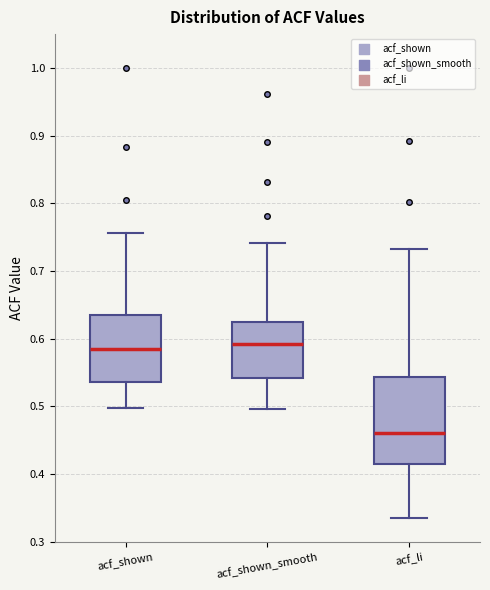

Where is the lower edge of the box for acf_li on the y-axis? The values are not printed on the chart, so give them approximately, as read against the axis.

0.41